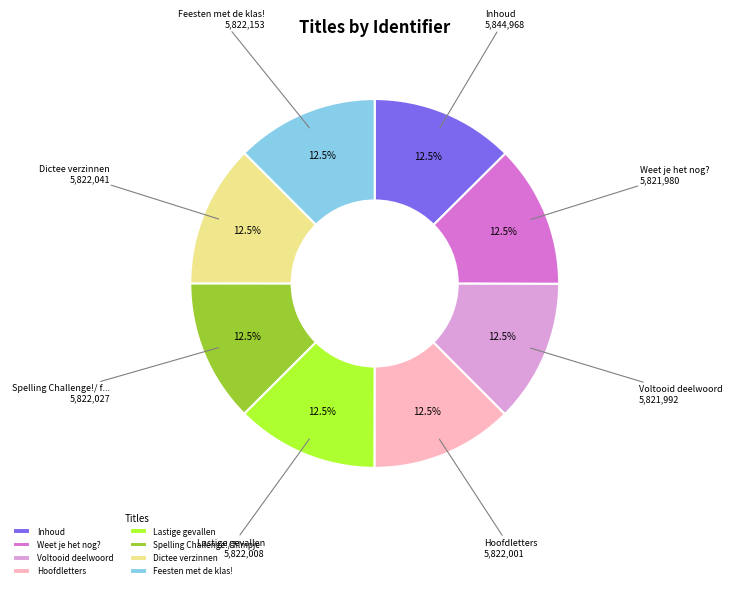

Combined, do Voltooid deelwoord and Hoofdletters account for over 50%?

No